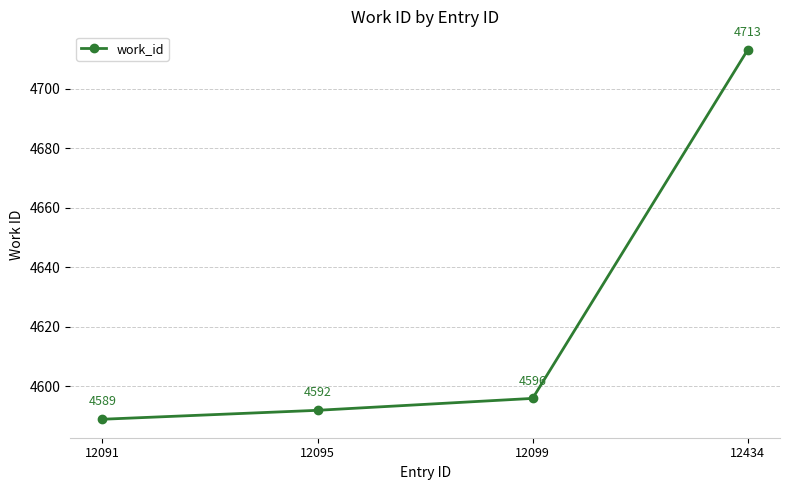

What is the value of the 4th point from the left?

4713